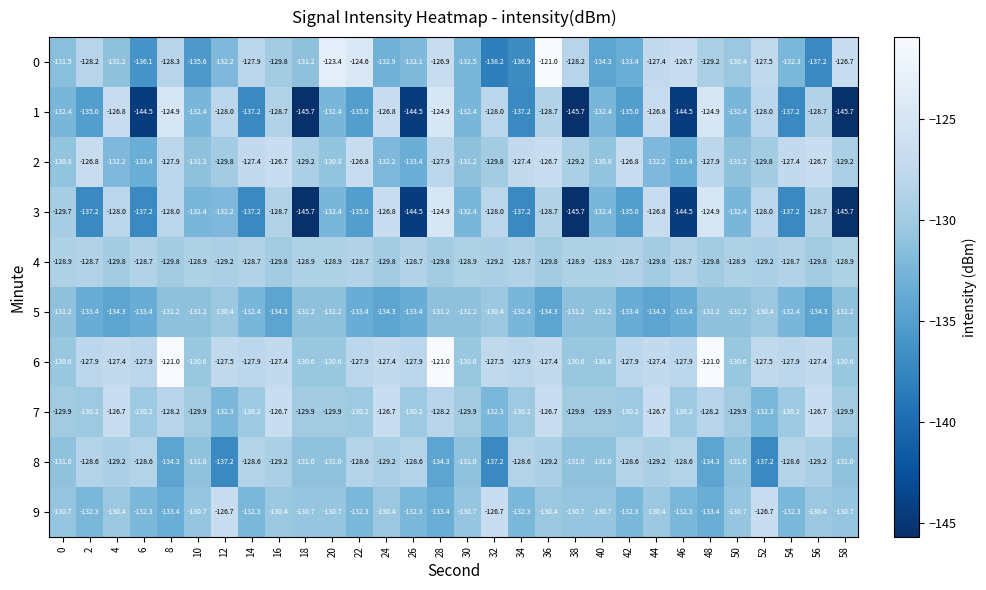

What is the minimum value shown in the chart?

-145.7